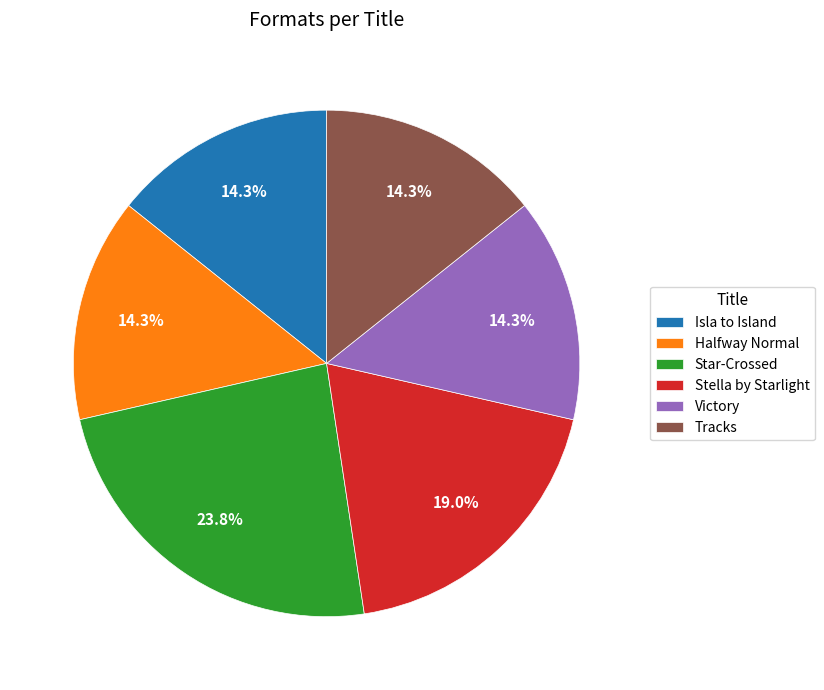

Which slice is the largest?

Star-Crossed